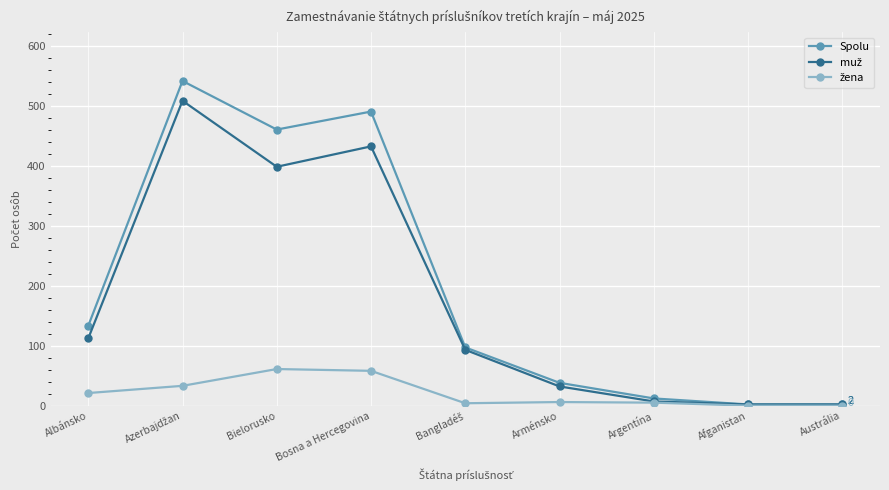

Which series has the largest total across all categories?

Spolu